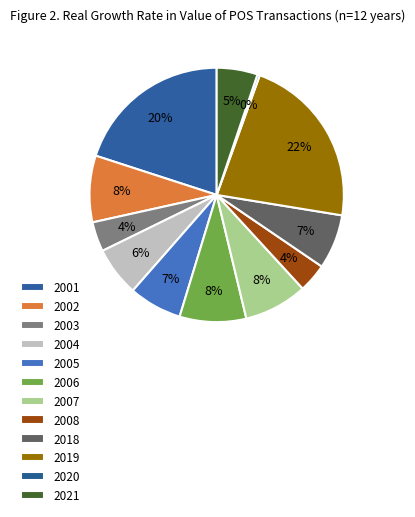

To the nearest percent, what is the difference between the 2006 and 2001 slice percentages?

12%